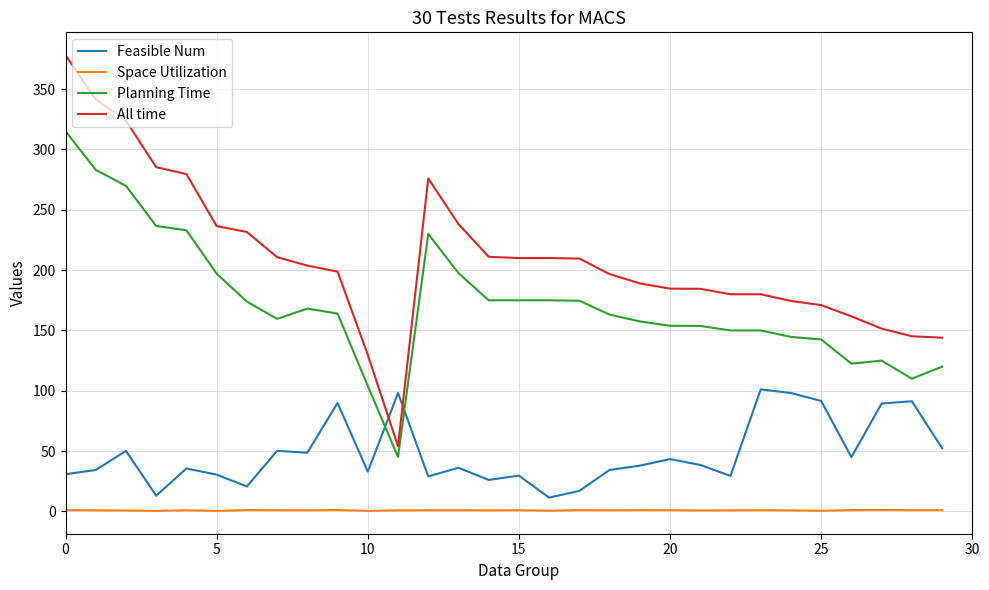

True or false: All time and Space Utilization intersect in this chart.

False